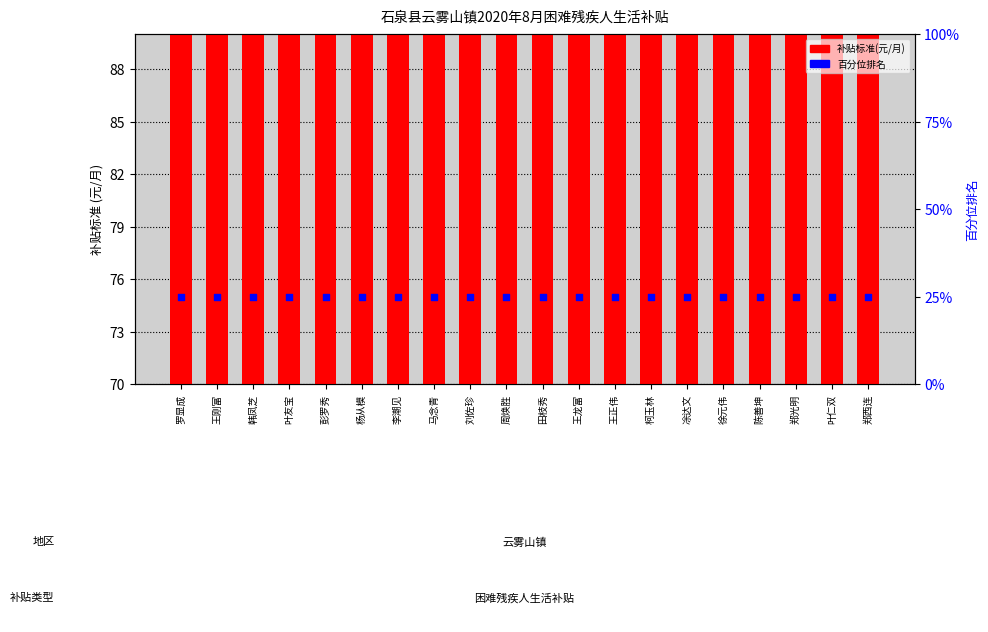

Which series has the largest total across all categories?

补贴标准(元/月)